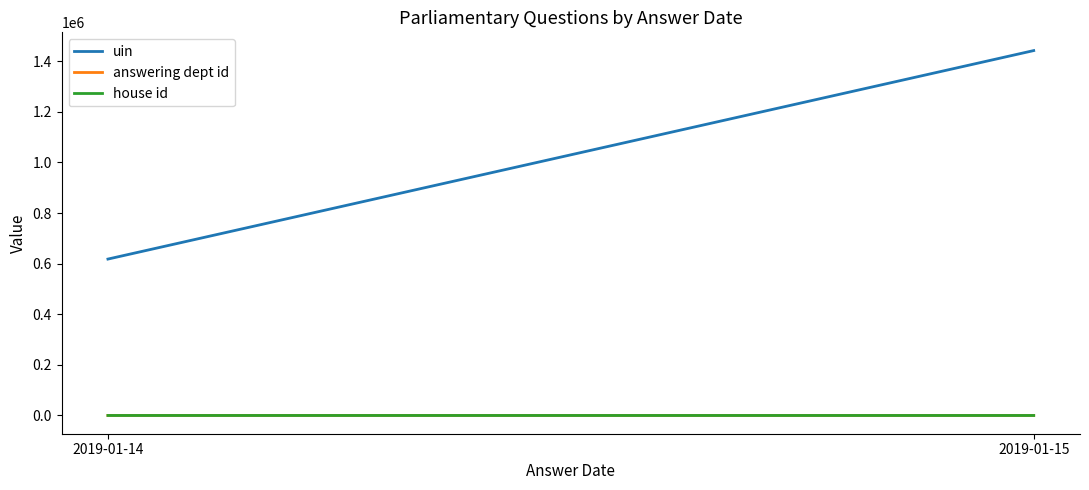

Is this an area chart (filled region under the line)?

No